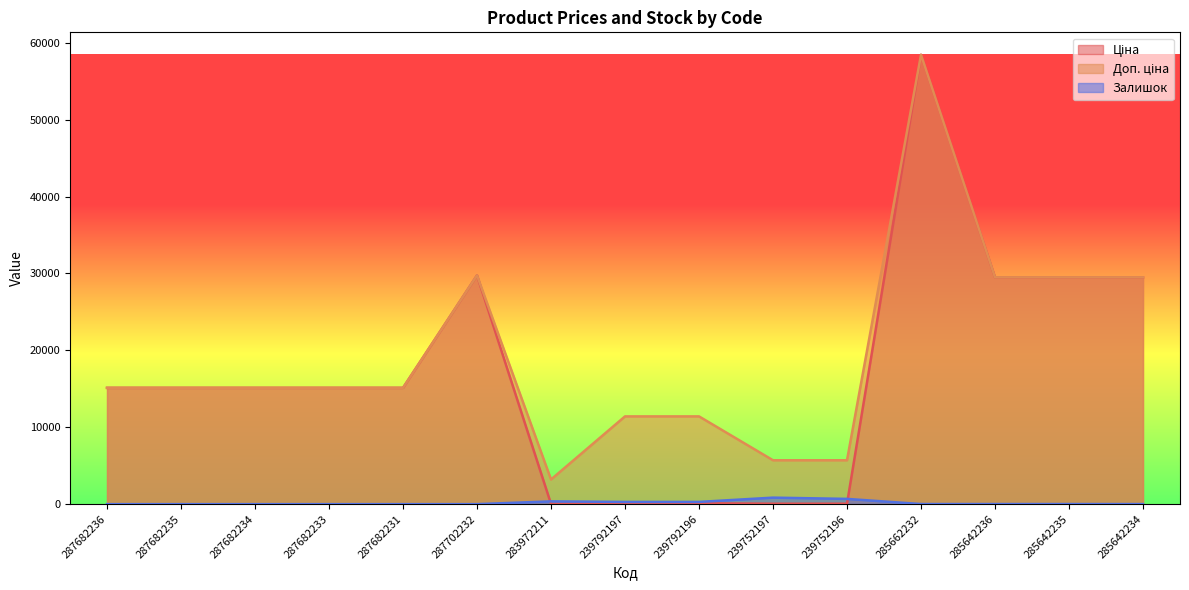

Reading left to right, list all the values displayed in this chart.

Ціна: 287682236=15120.0	287682235=15120.0	287682234=15120.0	287682233=15120.0	287682231=15120.0	287702232=29747.2	283972211=32.0	239792197=114.1	239792196=114.1	239752197=57.0	239752196=57.0	285662232=58426.5	285642236=29491.5	285642235=29491.5	285642234=29491.5
Доп. ціна: 287682236=15120.0	287682235=15120.0	287682234=15120.0	287682233=15120.0	287682231=15120.0	287702232=29747.2	283972211=3205.0	239792197=11410.0	239792196=11410.0	239752197=5705.0	239752196=5705.0	285662232=58426.5	285642236=29491.5	285642235=29491.5	285642234=29491.5
Залишок: 287682236=0.0	287682235=0.0	287682234=0.0	287682233=0.0	287682231=0.0	287702232=0.0	283972211=360.0	239792197=289.0	239792196=290.0	239752197=845.0	239752196=683.0	285662232=14.0	285642236=14.0	285642235=13.0	285642234=9.0